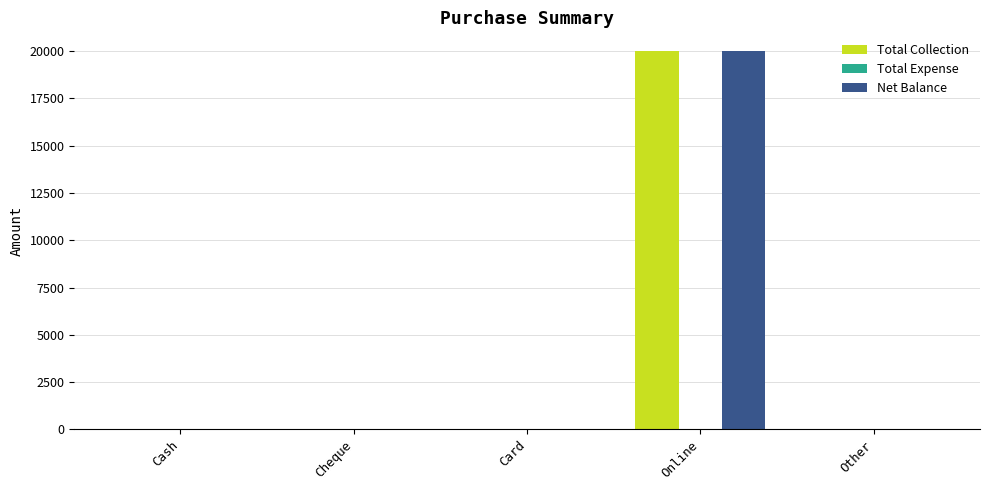

How many data points in Net Balance are above 0?

1